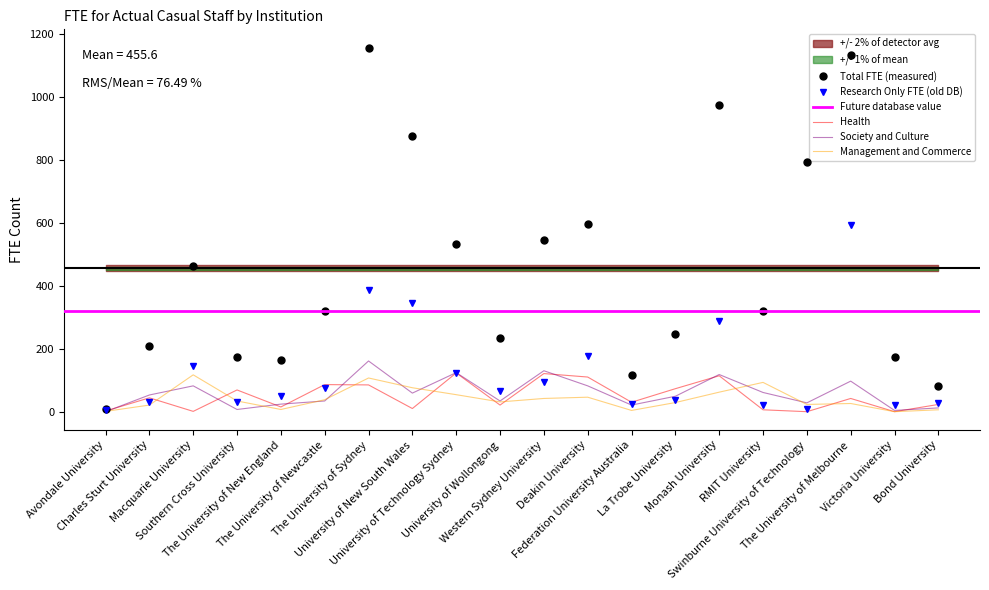

How many interior local peaks does the Health series have?

7